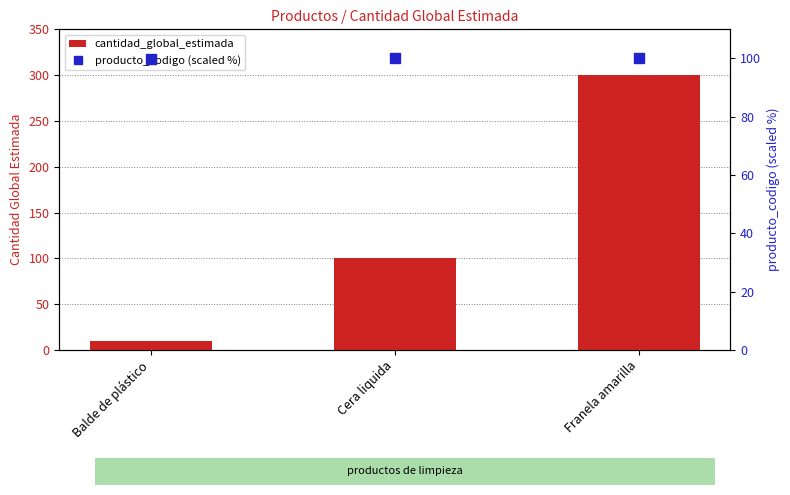

List the series in order of their overall mean, lowest first.

producto_codigo (scaled %), cantidad_global_estimada